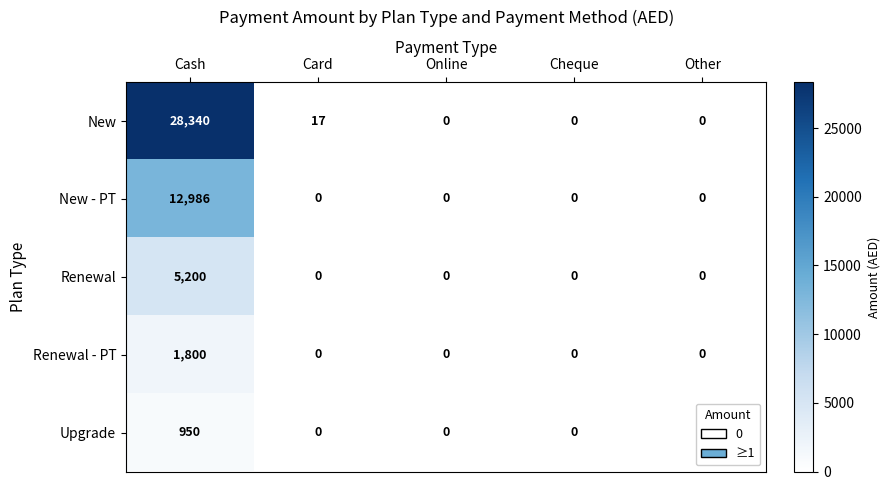

Rank the series at Cash from lowest to highest value.

Upgrade, Renewal - PT, Renewal, New - PT, New